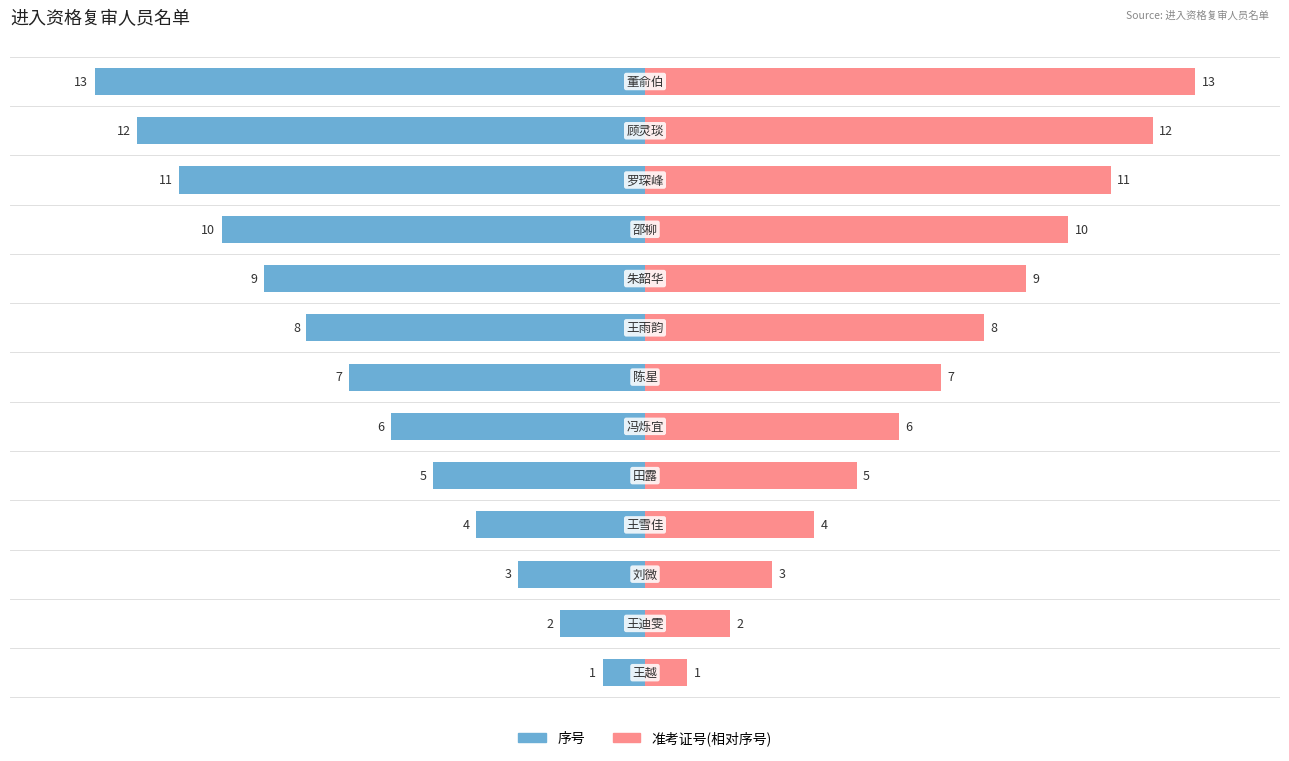

How many bars are there in each group?

2